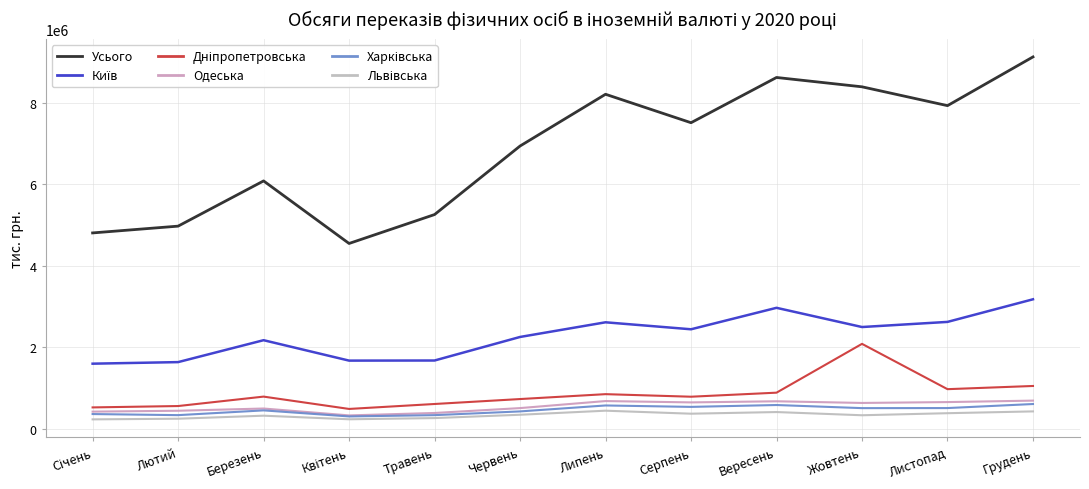

Reading left to right, extract all data points from this chart.

Усього: Січень=4803107.3	Лютий=4969501.4	Березень=6078290.6	Квітень=4544454.1	Травень=5253509.2	Червень=6934042.5	Липень=8203294.3	Серпень=7505585.8	Вересень=8614994.4	Жовтень=8385993.6	Листопад=7924140.1	Грудень=9119070.3
Київ: Січень=1596826.0	Лютий=1635284.2	Березень=2172660.1	Квітень=1671924.0	Травень=1674514.5	Червень=2251924.4	Липень=2611562.3	Серпень=2440252.3	Вересень=2966574.8	Жовтень=2495500.7	Листопад=2621234.7	Грудень=3175594.9
Дніпропетровська: Січень=524430.4	Лютий=558016.0	Березень=789314.5	Квітень=486925.6	Травень=608224.6	Червень=729364.2	Липень=849434.0	Серпень=786712.9	Вересень=885912.8	Жовтень=2082824.0	Листопад=971699.1	Грудень=1050068.4
Одеська: Січень=420950.2	Лютий=442455.5	Березень=497236.6	Квітень=328303.7	Травень=387897.3	Червень=507691.3	Липень=680257.5	Серпень=647373.9	Вересень=674759.0	Жовтень=633866.6	Листопад=655001.4	Грудень=690859.5
Харківська: Січень=361655.7	Лютий=334851.0	Березень=451452.8	Квітень=302882.3	Травень=334595.9	Червень=426315.2	Липень=572063.9	Серпень=537238.5	Вересень=583008.4	Жовтень=506744.8	Листопад=508328.0	Грудень=607479.4
Львівська: Січень=231168.9	Лютий=247240.7	Березень=321303.9	Квітень=233296.8	Травень=262832.5	Червень=344323.3	Липень=443969.1	Серпень=370184.9	Вересень=410634.3	Жовтень=332020.9	Листопад=382408.3	Грудень=426610.3